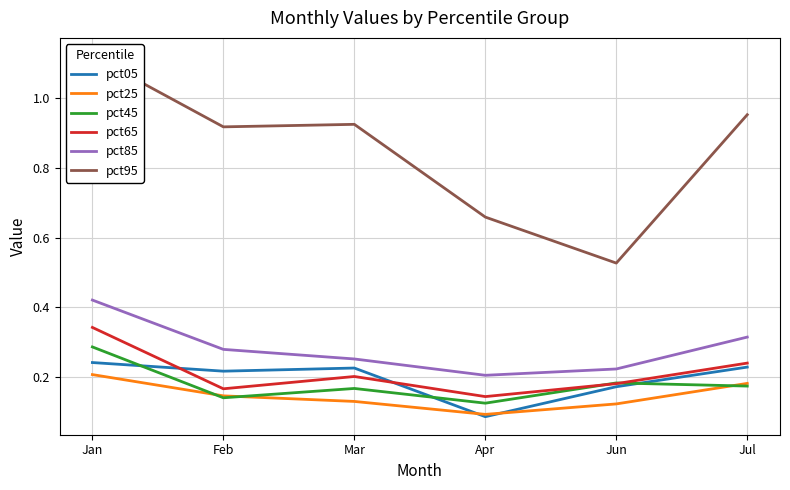

True or false: pct85 has a value of 0.2 at Apr.

True